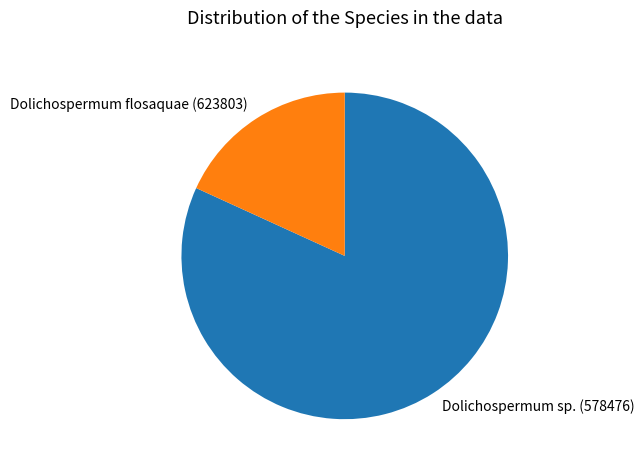

Between Dolichospermum flosaquae (623803) and Dolichospermum sp. (578476), which is larger?

Dolichospermum sp. (578476)